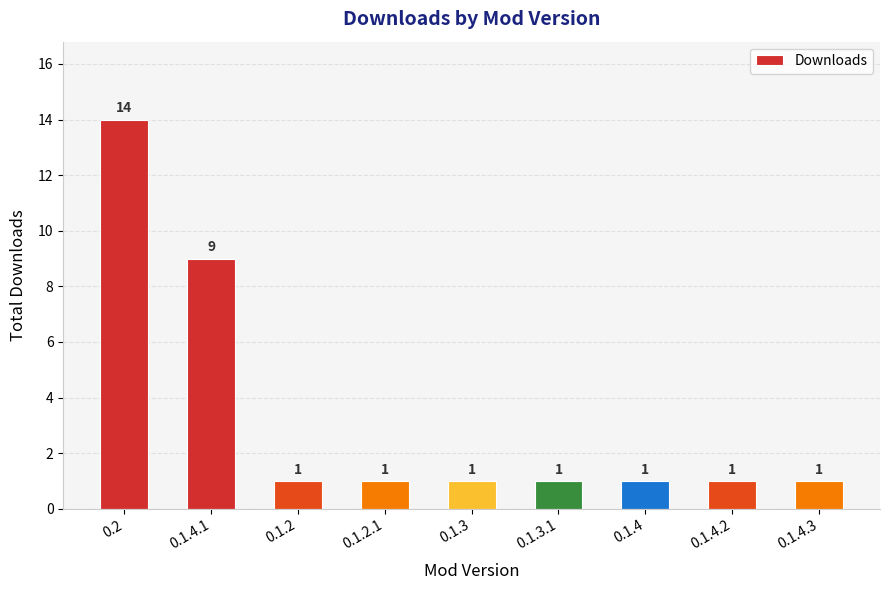

Read the value at 0.1.4.1, to the nearest 5.

10